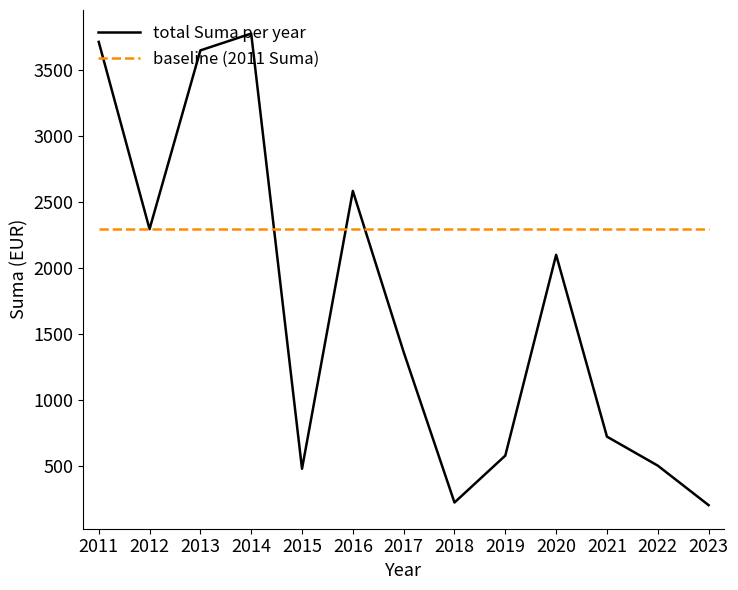

At 2016, list the series in order from largest to smallest.

total Suma per year, baseline (2011 Suma)